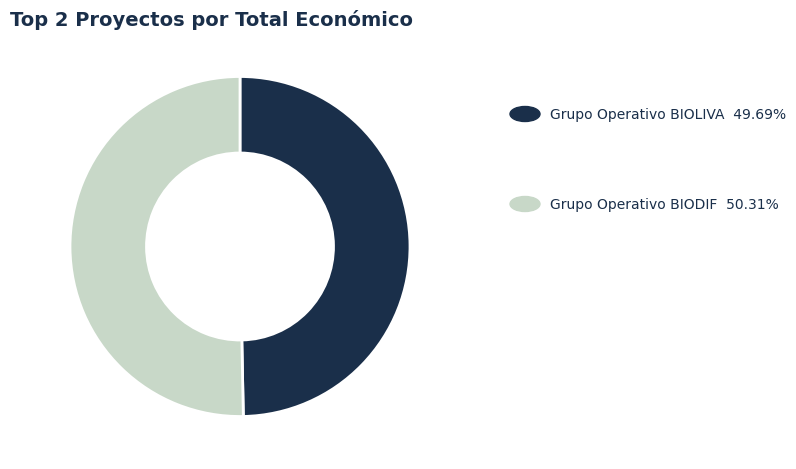

How many segments does this pie chart have?

2